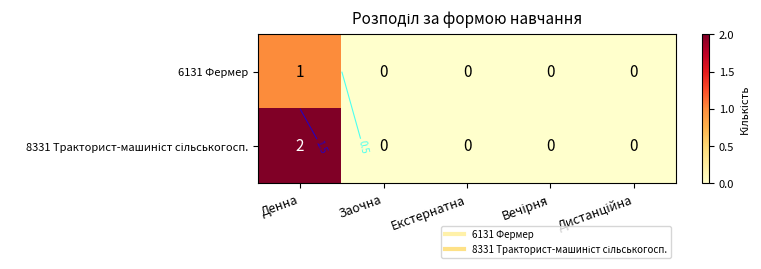

How many values in 6131 Фермер are above zero?

1